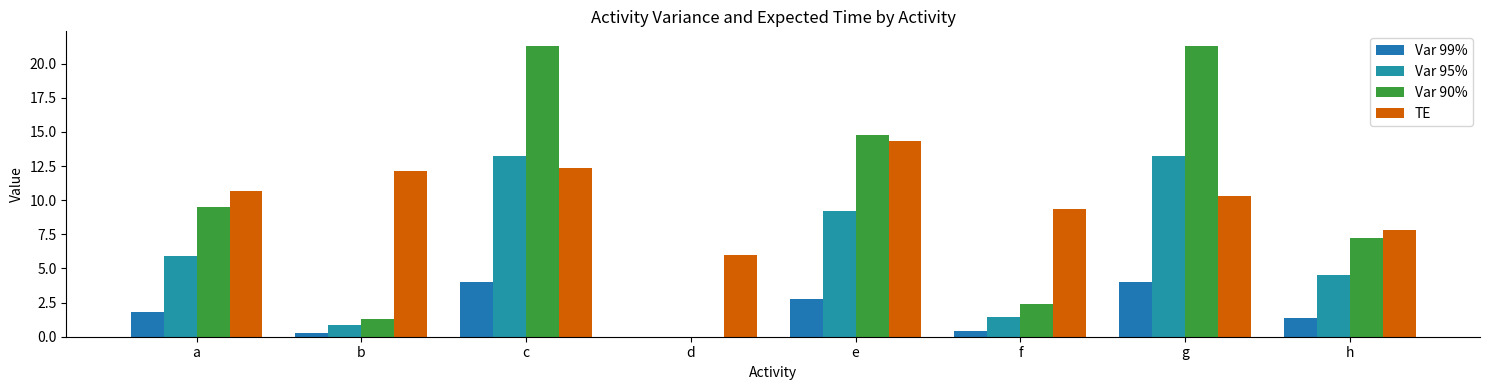

How many values in Var 90% are above zero?

7